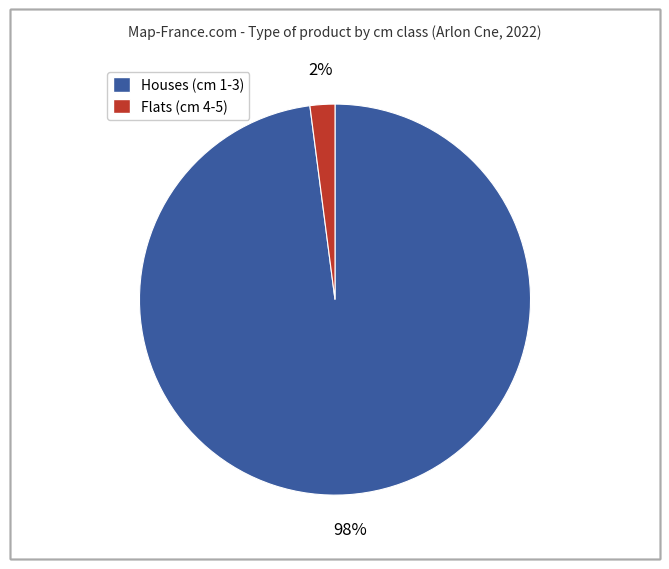

Is there a majority slice in this chart?

Yes